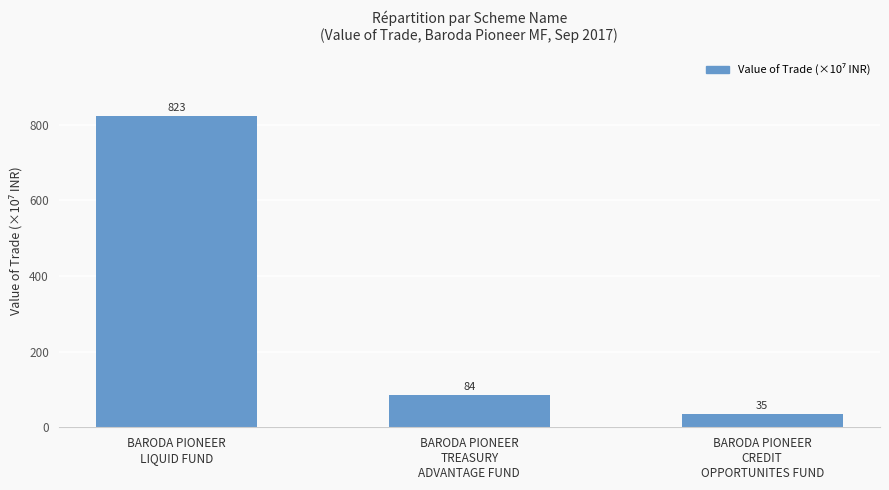

At which category does the chart reach its minimum across all series?

BARODA PIONEER
CREDIT
OPPORTUNITES FUND